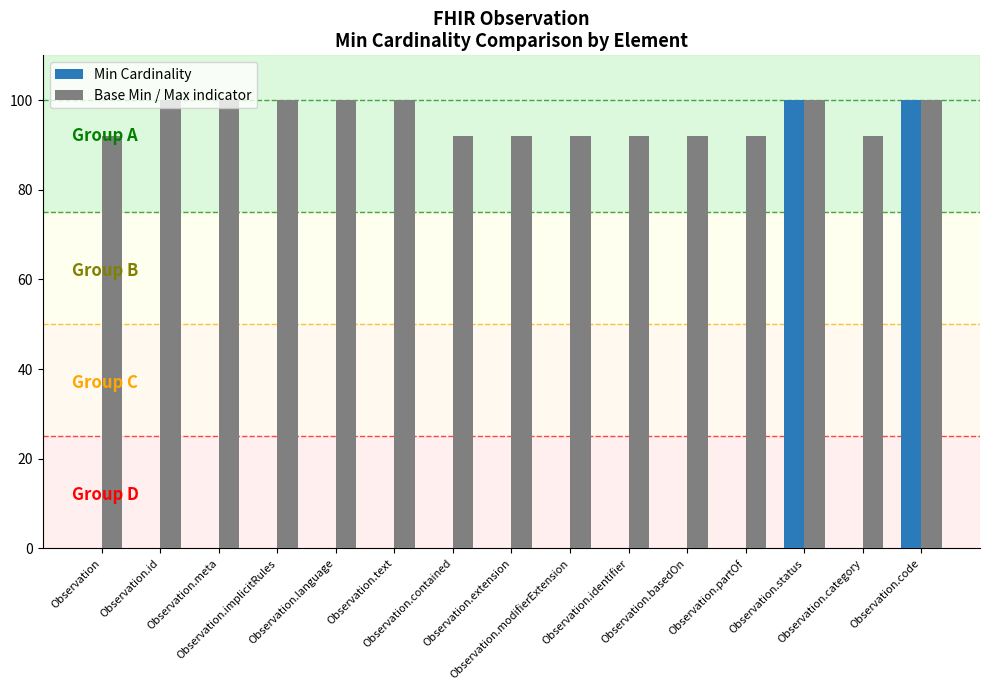

The Base Min / Max indicator series shows 153 at Observation.identifier. True or false?

False